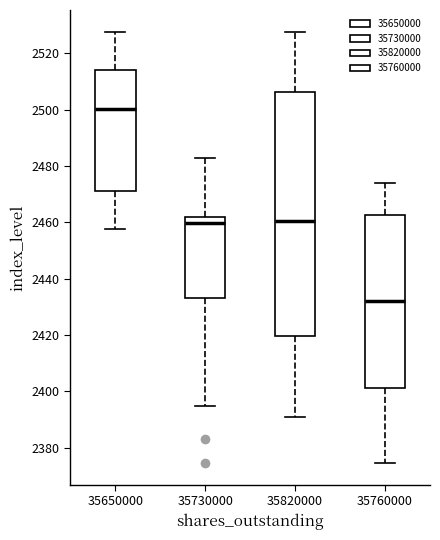

Where does the upper whisker of the box at x = 35730000 end on the y-axis? The values are not printed on the chart, so give them approximately, as read against the axis.

2482